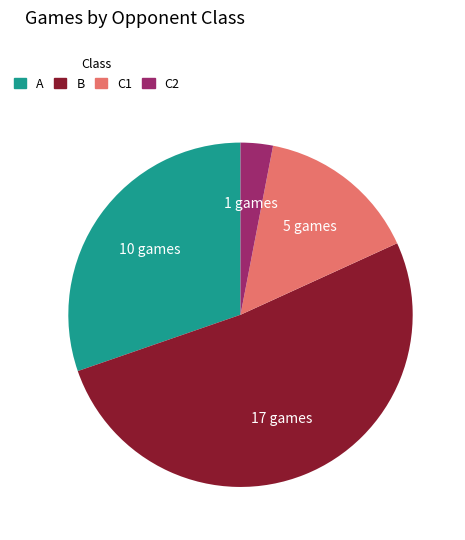

Is there any slice that represents more than half of the pie?

Yes